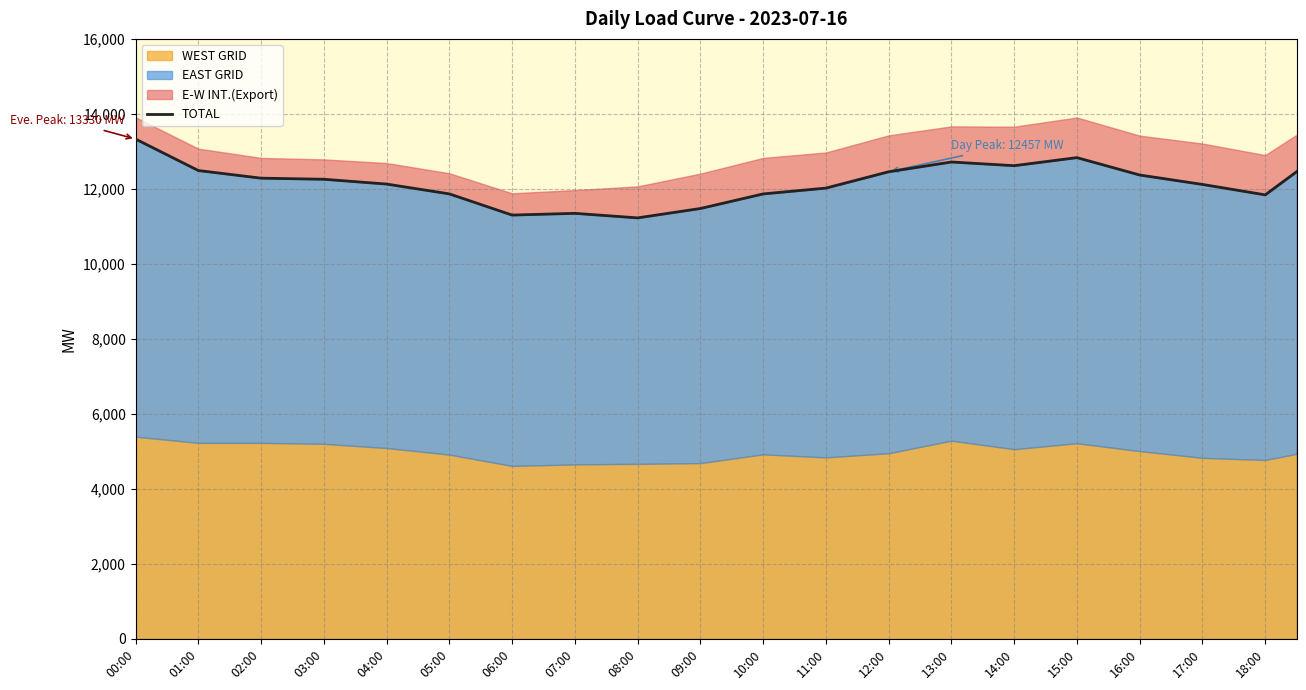

What is the difference between the second highest and minimum values?

1683.0